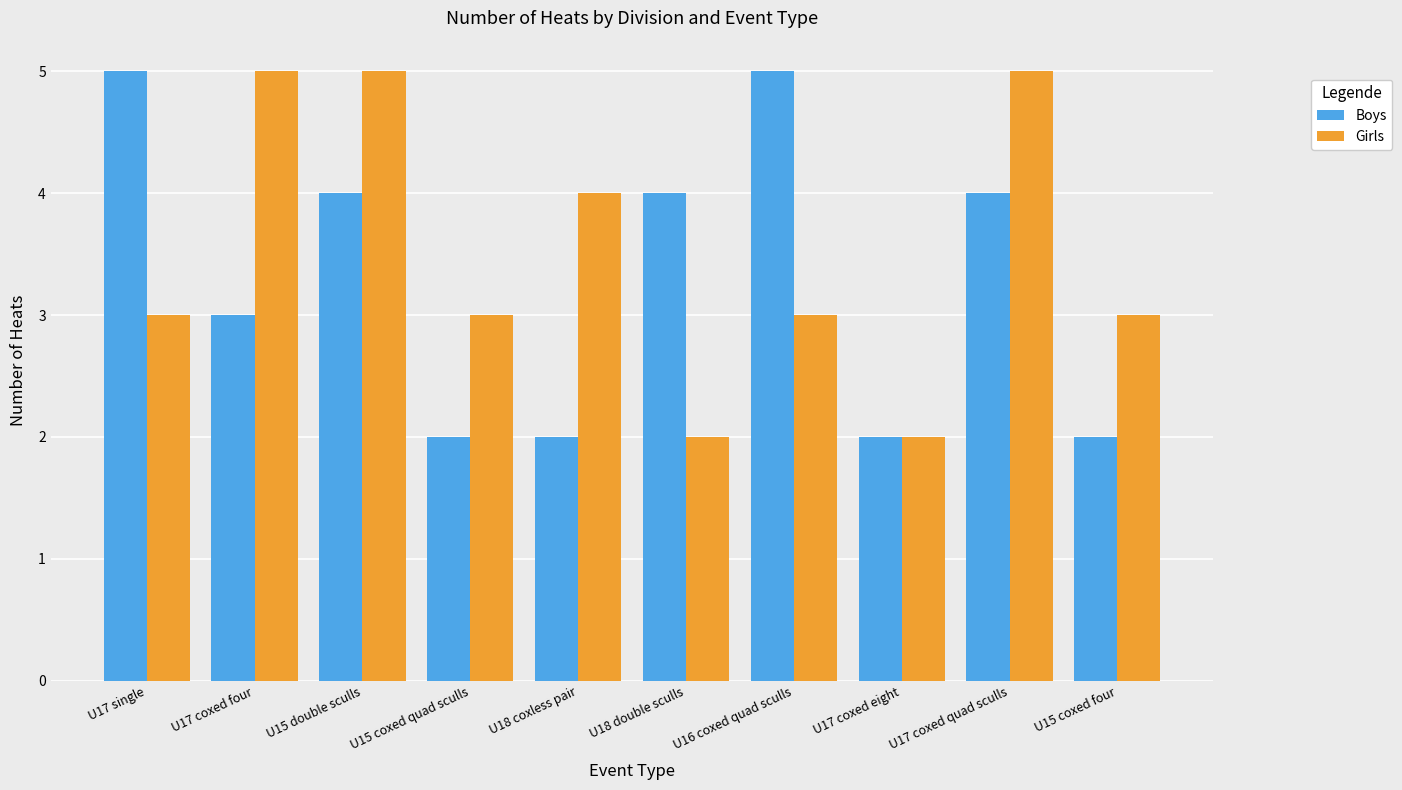

Are the bars grouped side by side (vs. stacked)?

Yes